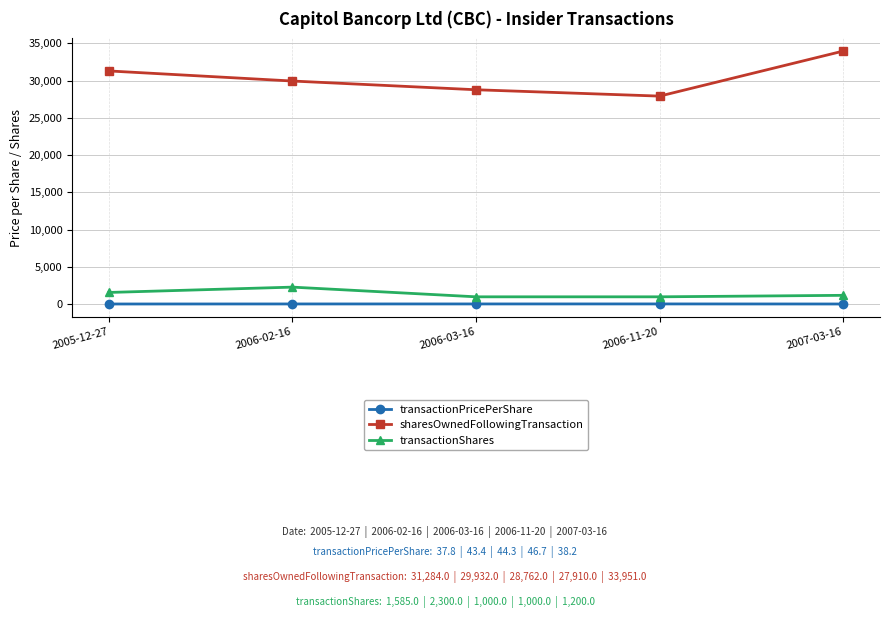

What is the approximate value of transactionShares at 2006-03-16?

1000.0